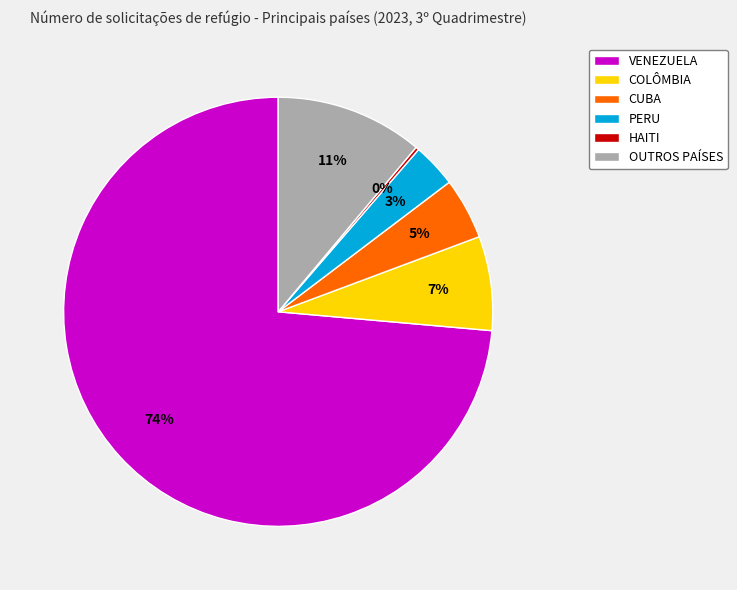

To the nearest percent, what is the average slice percentage?

17%